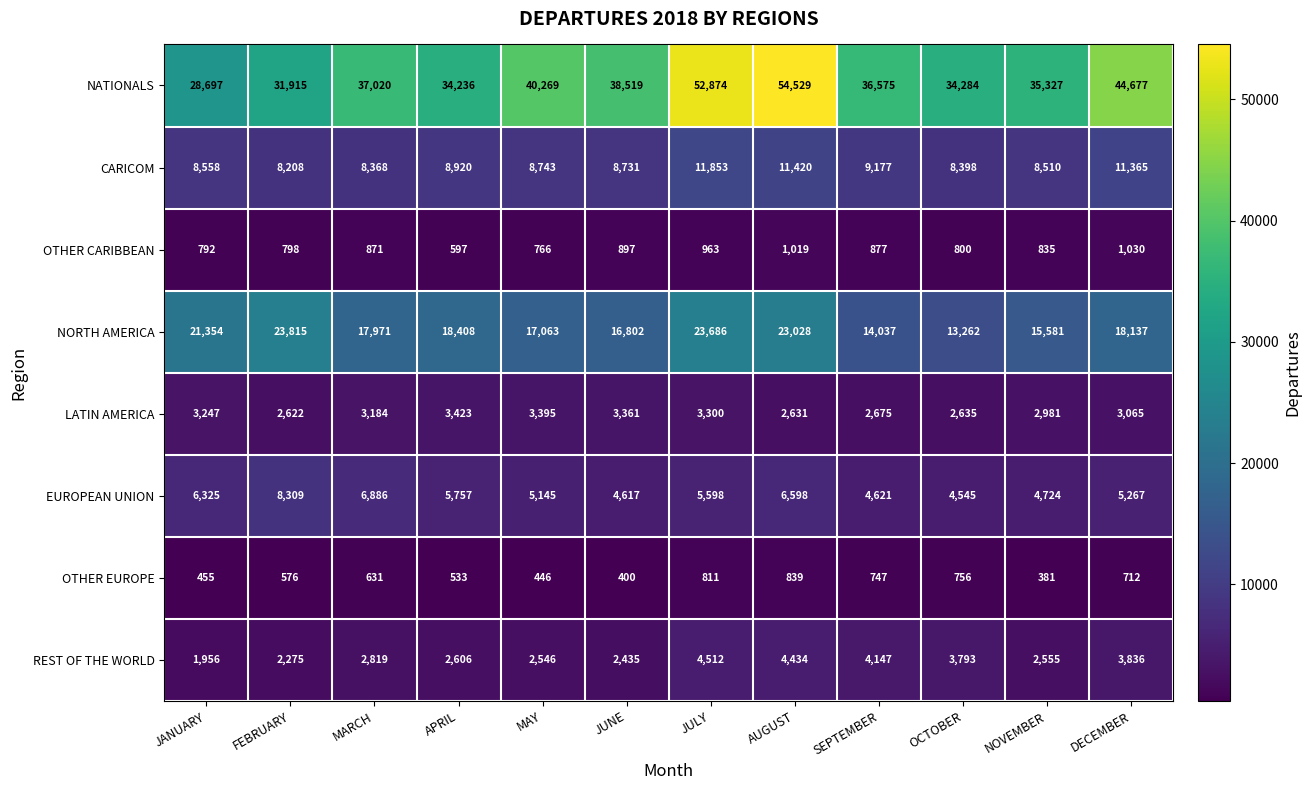

Between JANUARY and MARCH, which series saw the biggest shift?

NATIONALS